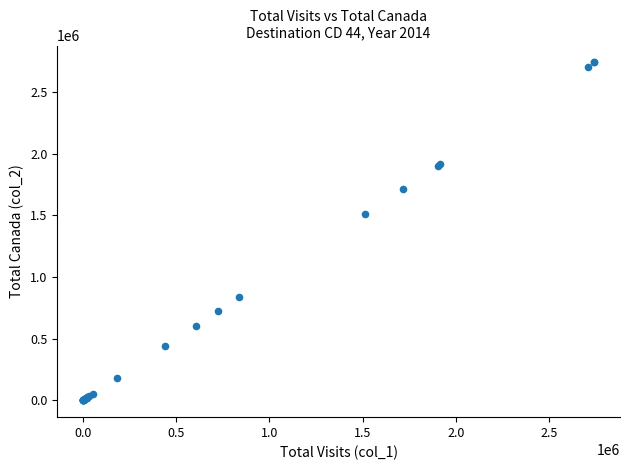

What Y value in the scatter plot is closest to 1371201?

1514240.8